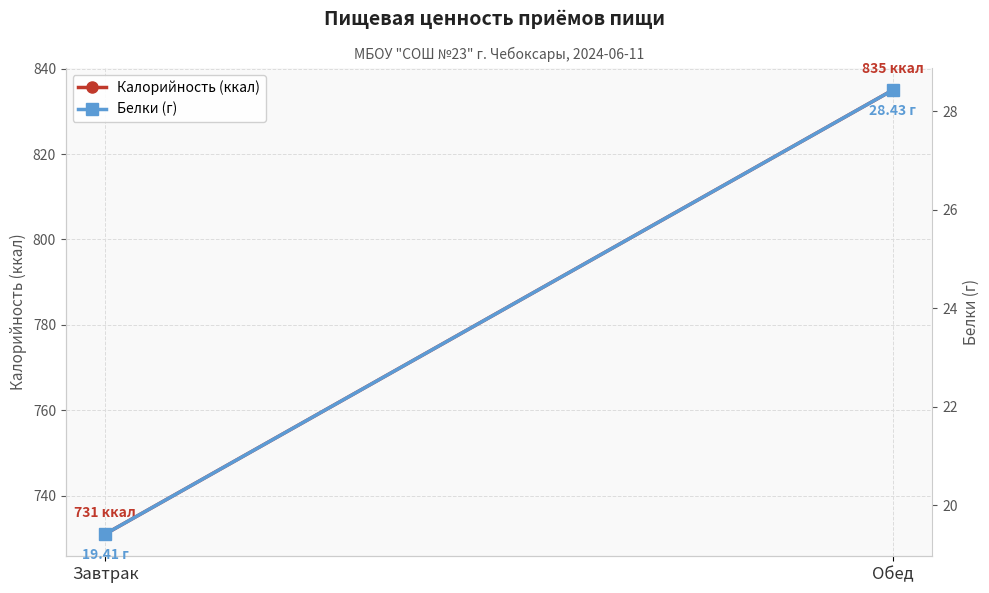

True or false: Калорийность (ккал) has a value of 1222.0 at Завтрак.

False